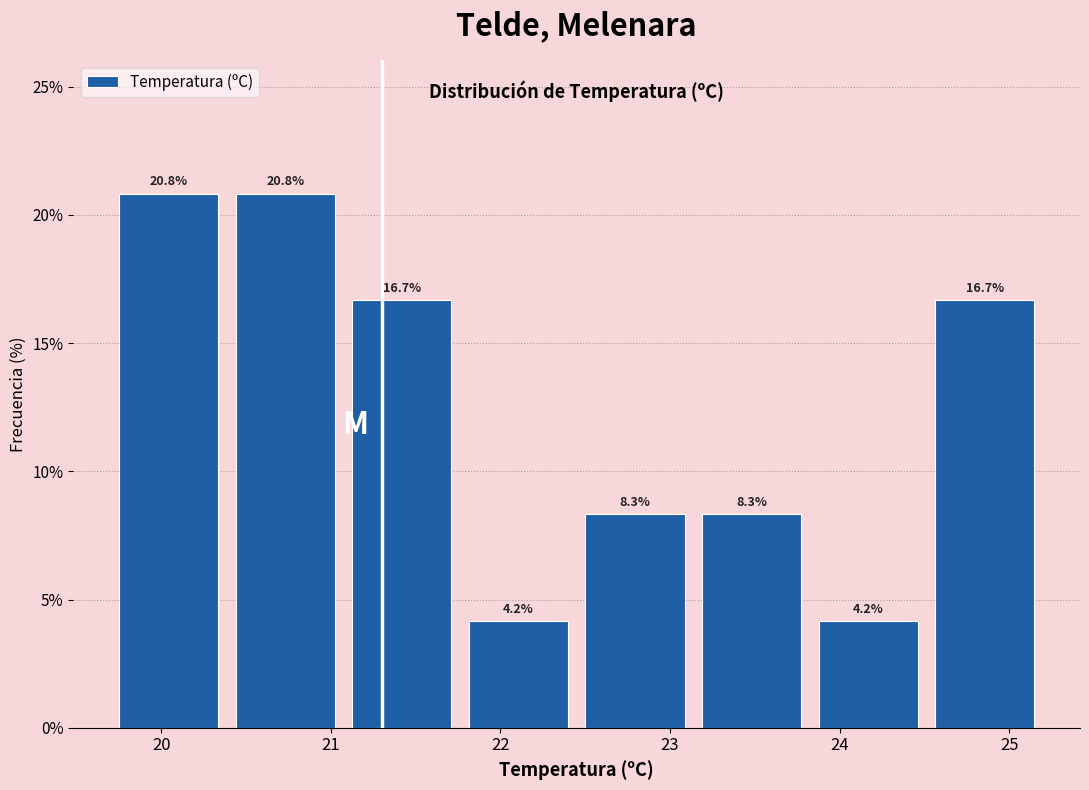

Reading left to right, list every bar in this chart as the range it spans on the x-axis followed by its height. The bar edges are not printed on the chart, so give them approximately, as read against the axis.

19.7 to 20.4: 20.8
20.4 to 21.1: 20.8
21.1 to 21.8: 16.7
21.8 to 22.5: 4.2
22.5 to 23.1: 8.3
23.1 to 23.8: 8.3
23.8 to 24.5: 4.2
24.5 to 25.2: 16.7